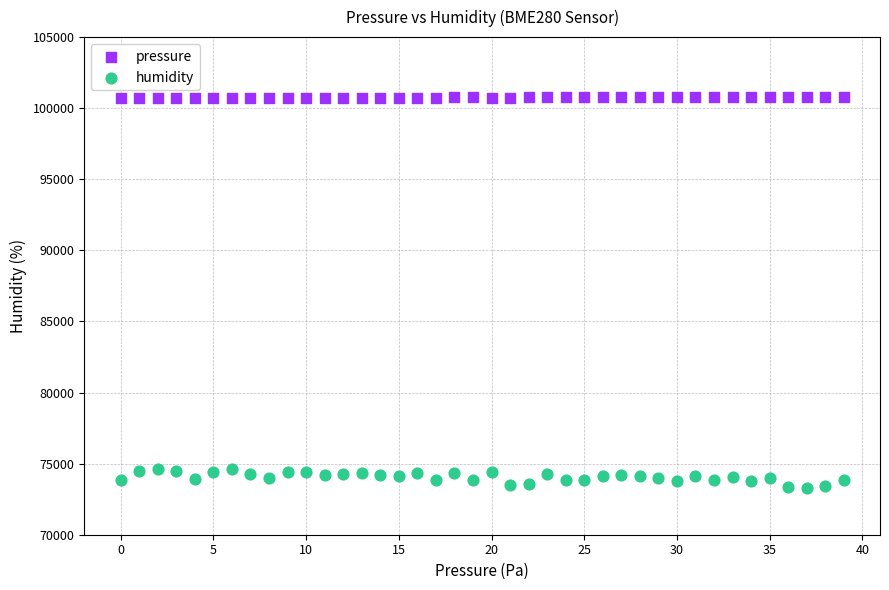

Across all data points, what is the range of Y values (max minus min)?

27557.2